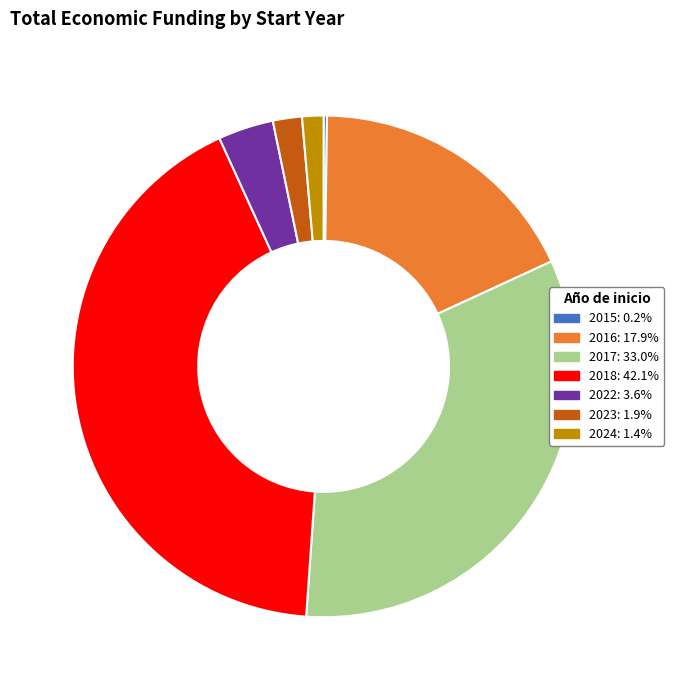

Does 2022 represent more than half of the total?

No